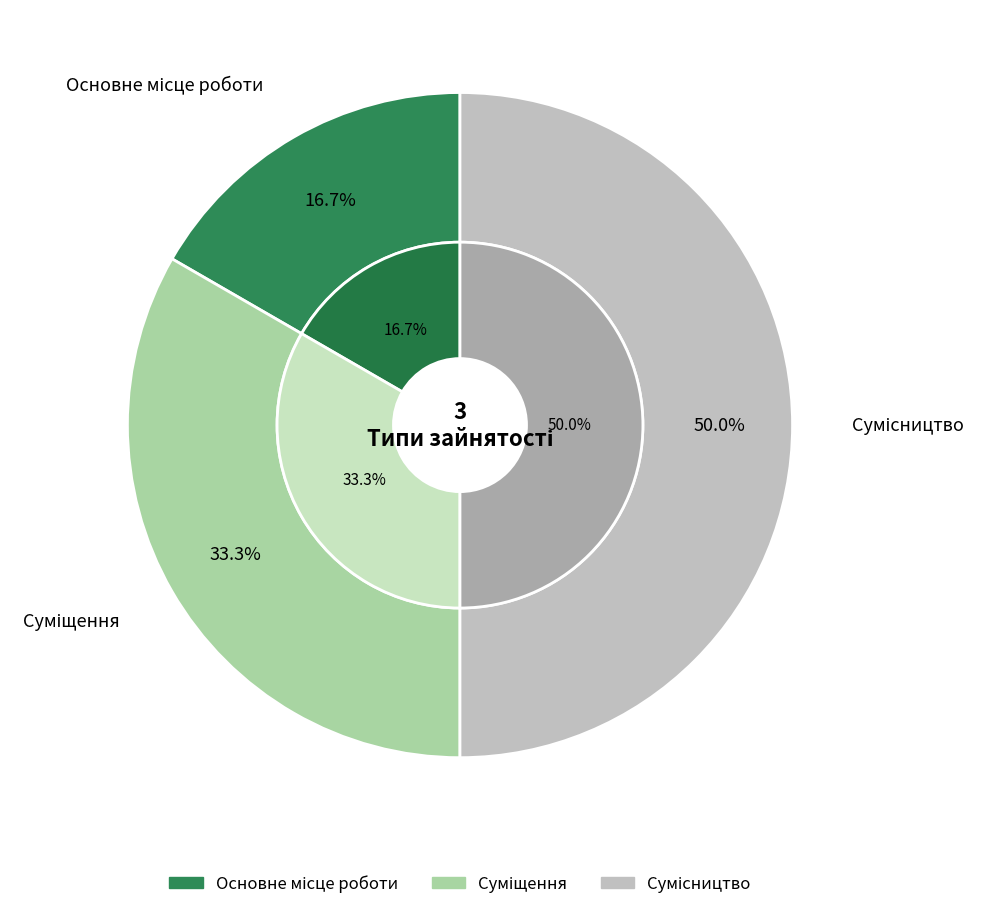

To the nearest percent, what is the combined percentage of Основне місце роботи and Суміщення?

50%